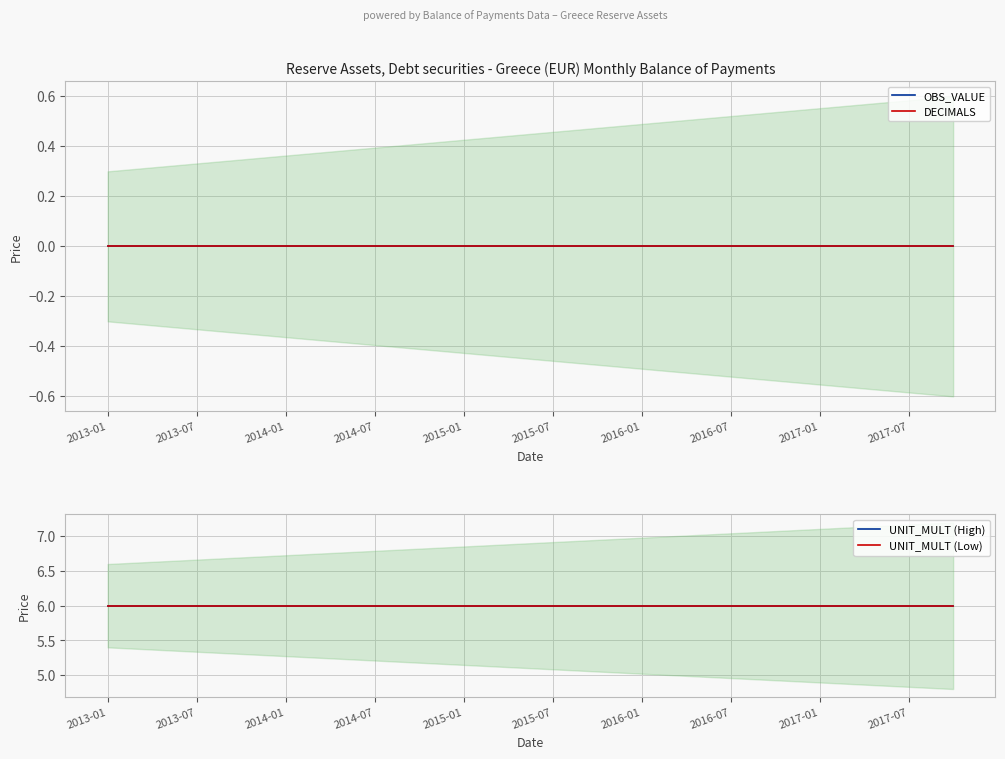

Reading left to right, what are all the values shown in this chart?

OBS_VALUE: 0	0	0	0	0	0	0	0	0	0	0	0	0	0	0	0	0	0	0	0
DECIMALS: 0	0	0	0	0	0	0	0	0	0	0	0	0	0	0	0	0	0	0	0
UNIT_MULT (High): 6	6	6	6	6	6	6	6	6	6	6	6	6	6	6	6	6	6	6	6
UNIT_MULT (Low): 6	6	6	6	6	6	6	6	6	6	6	6	6	6	6	6	6	6	6	6